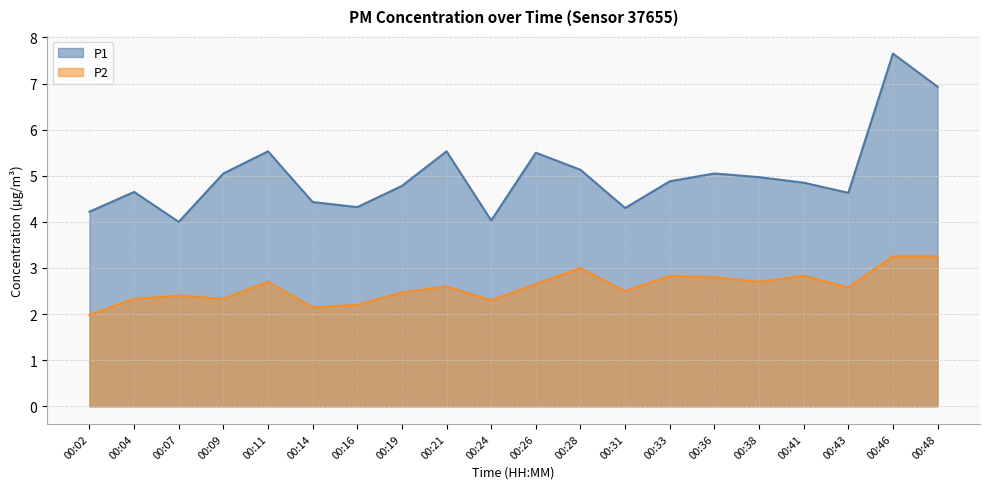

True or false: P1 and P2 cross at least once.

False